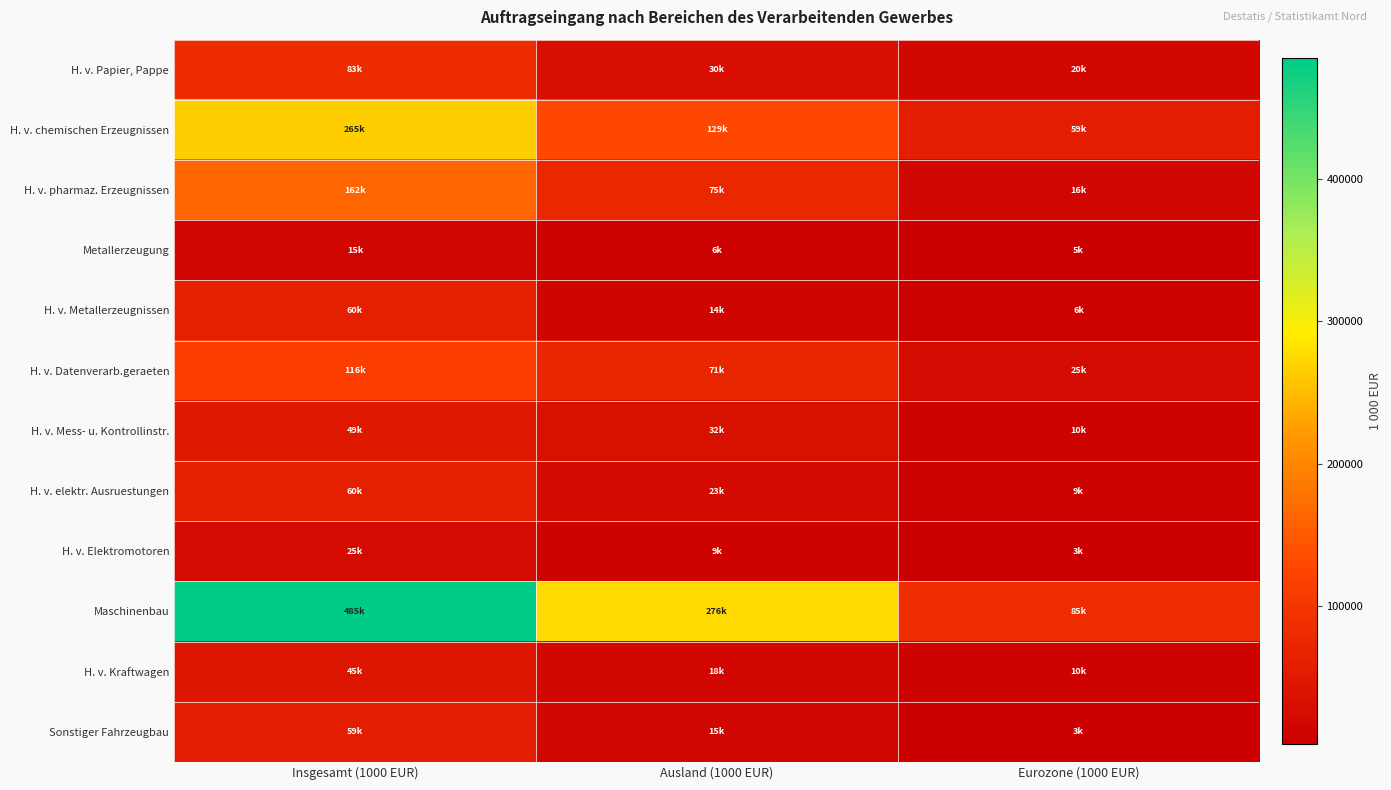

Which series has the widest spread of values?

Maschinenbau